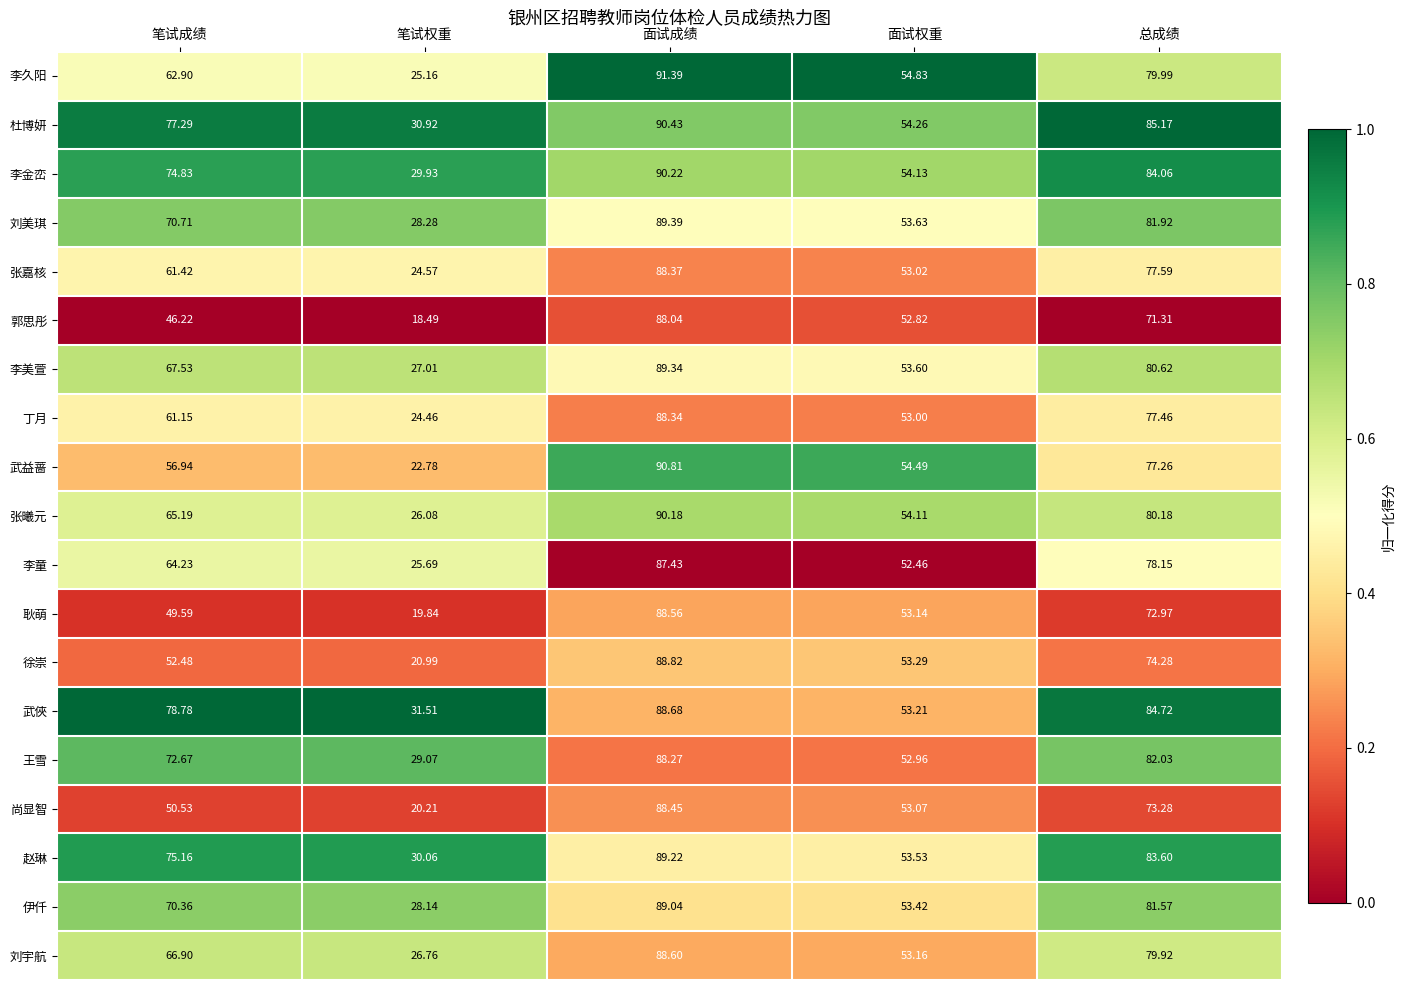

Which category has the highest value across all series?

面试成绩